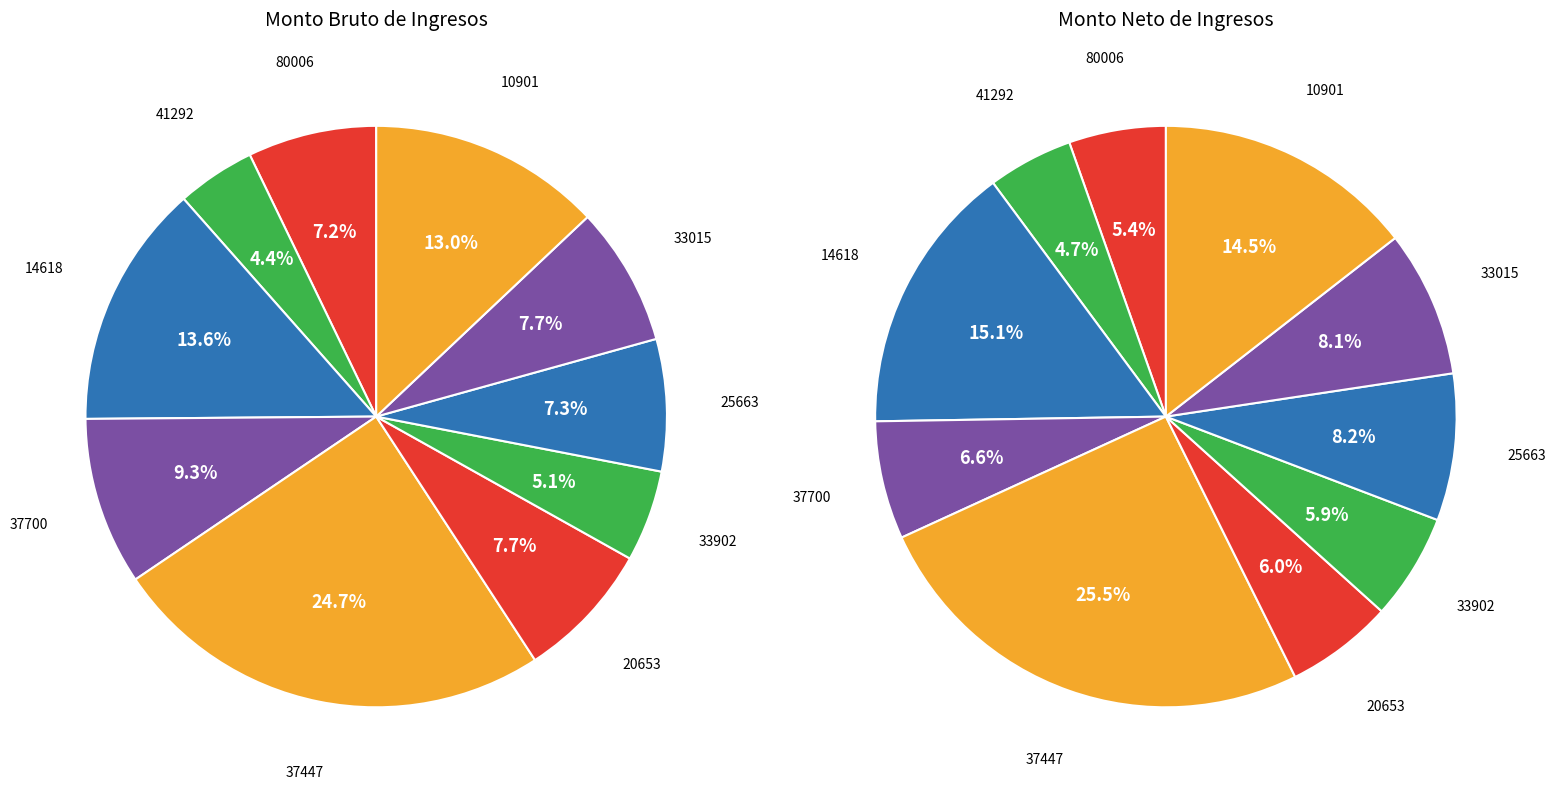

What percentage is the 20653 slice, to the nearest percent?

8%